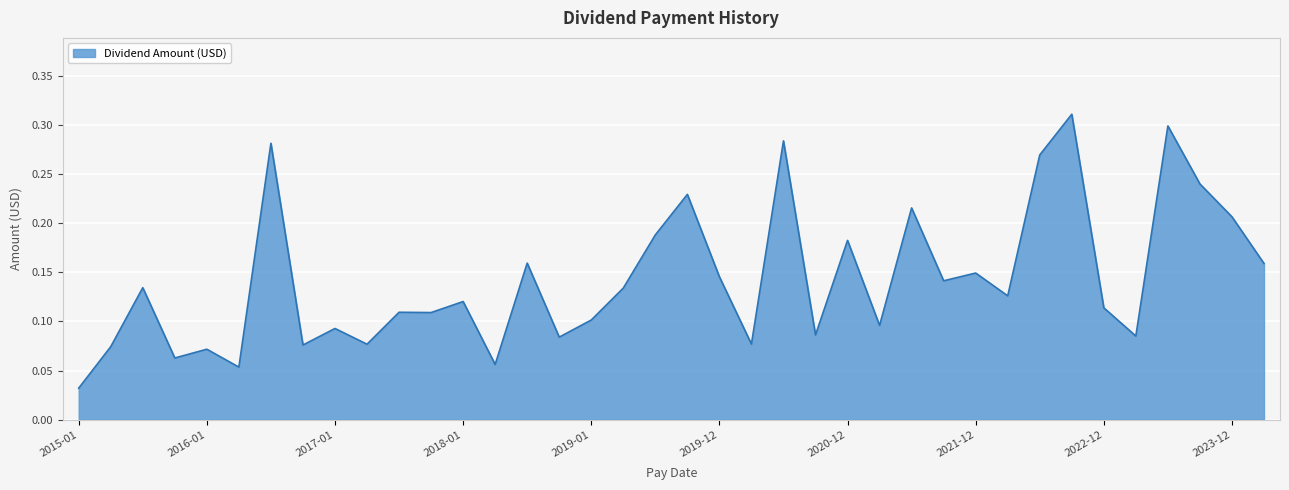

True or false: the data shows 0.2 at 2018-01.

False